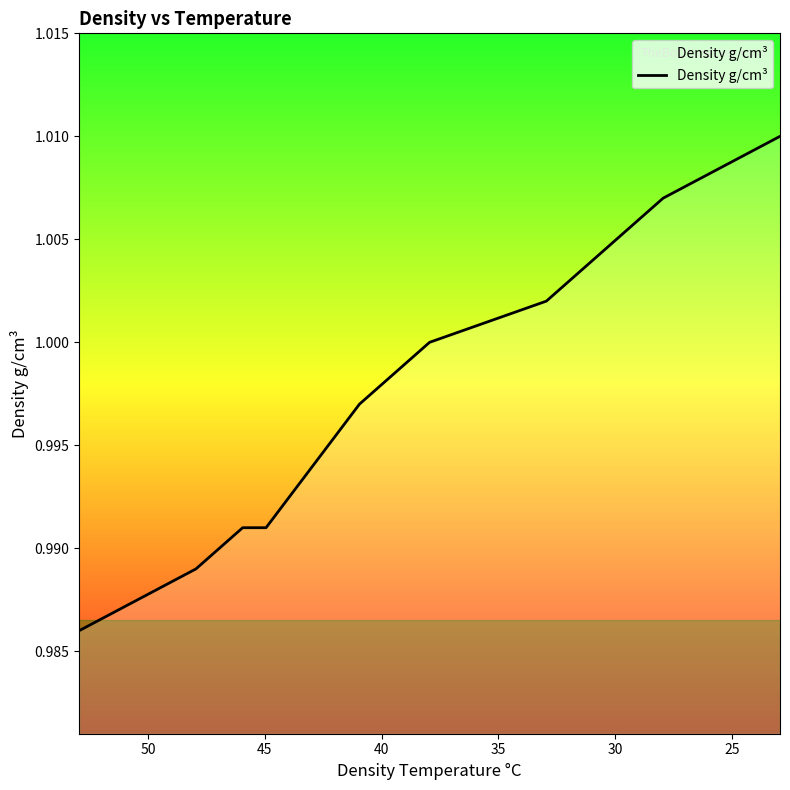

Count the number of data series in this chart.

1